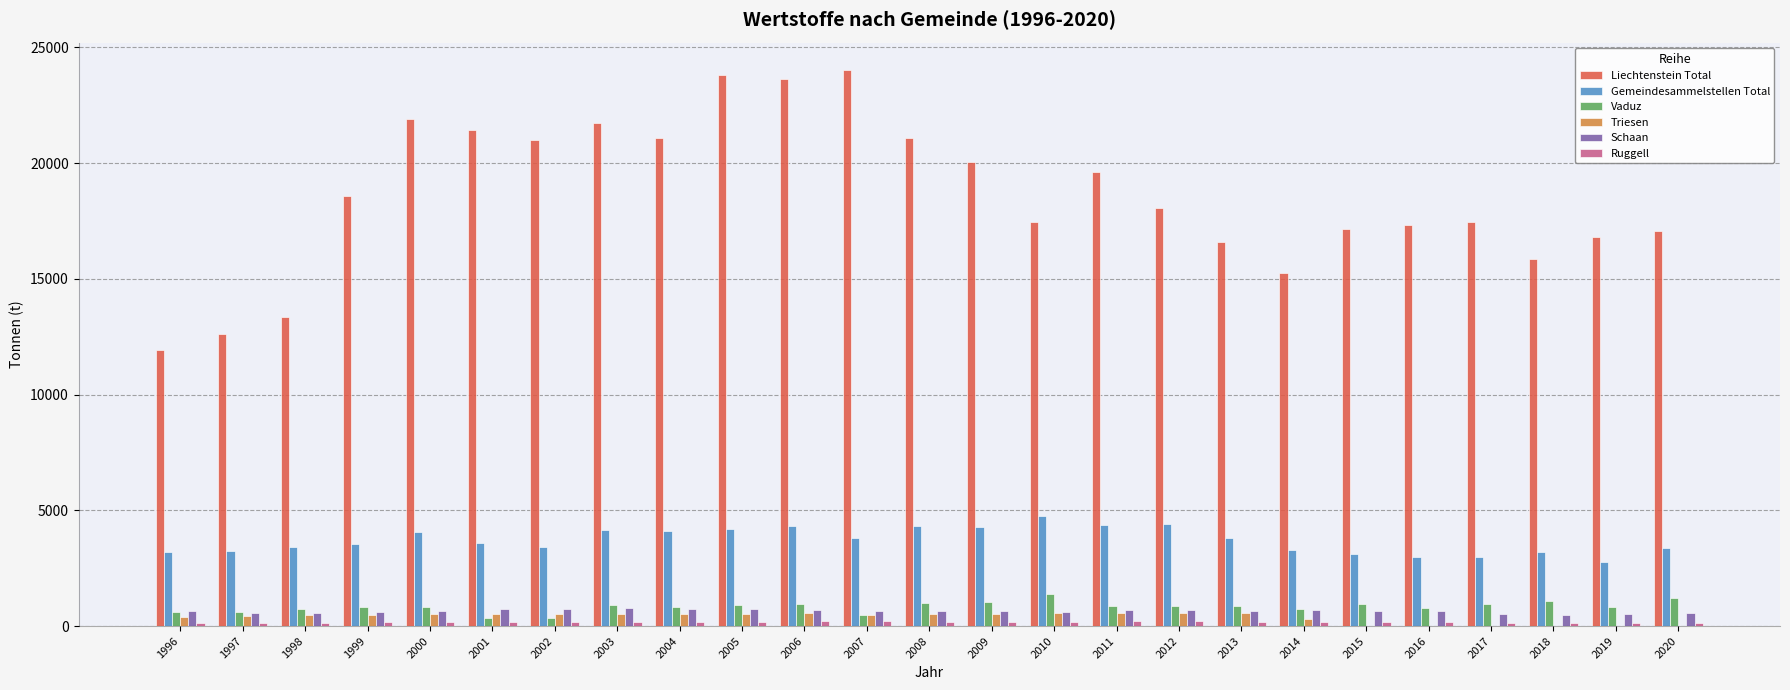

What is the maximum value shown in the chart?

24005.4